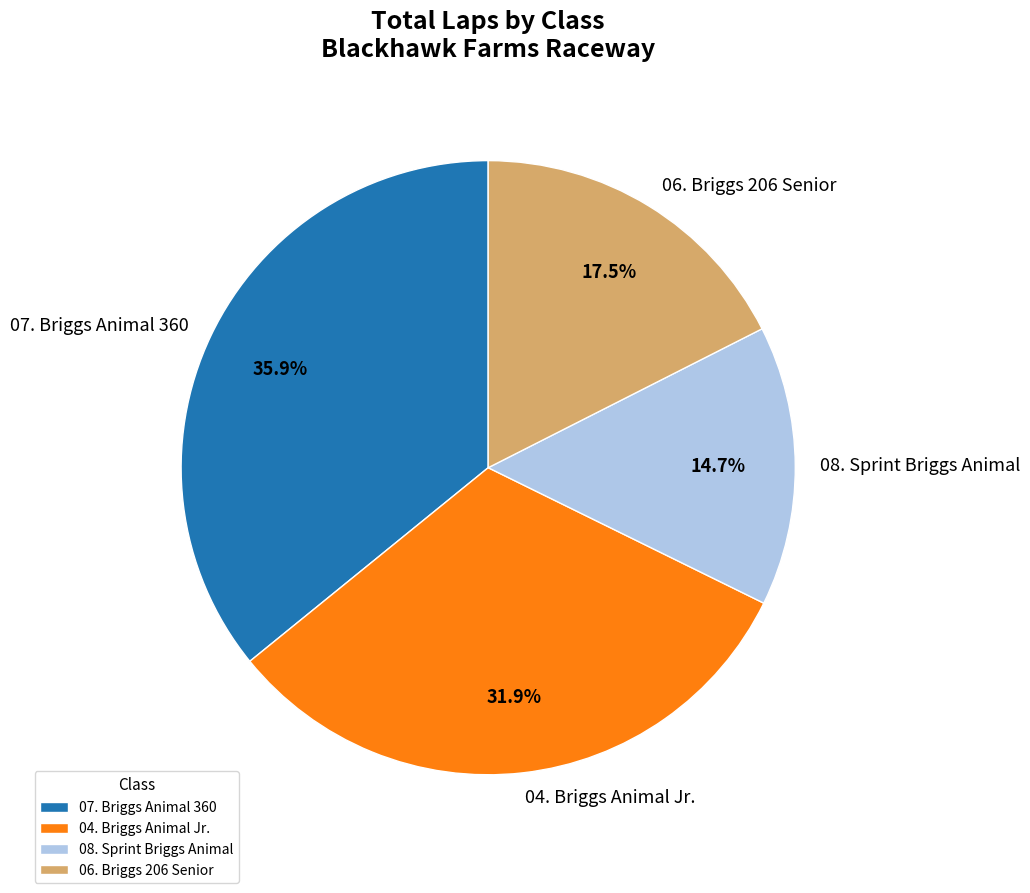

Does any single category account for the majority?

No